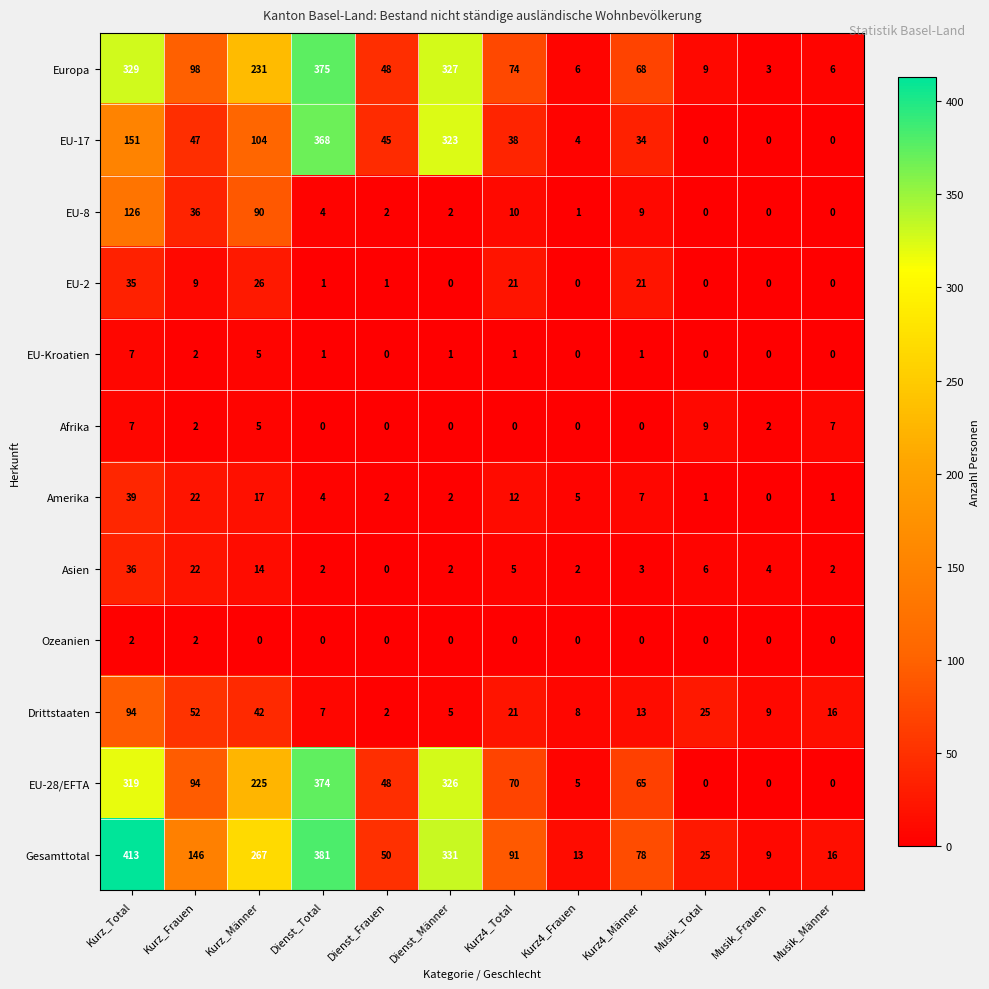

What is the spread (max minus min) of values at Dienst_Männer?

331